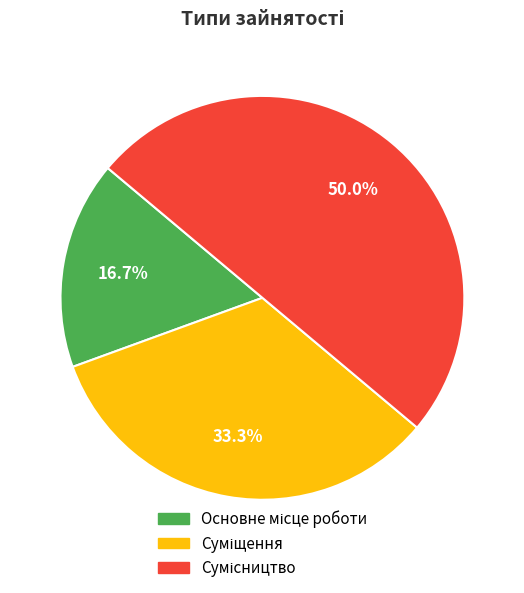

The Сумісництво slice represents 50% of the pie. True or false?

True